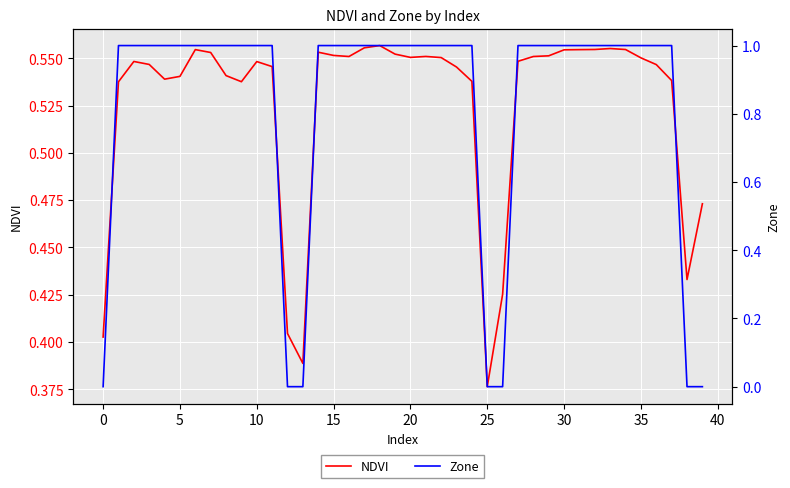

Which category has the lowest value in the NDVI series?

25